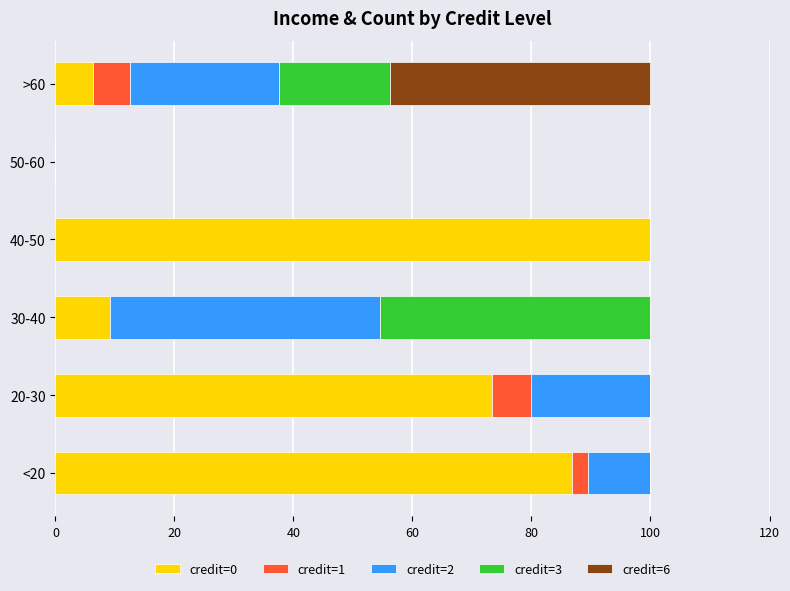

What is the total value across all series at <20?

100.0